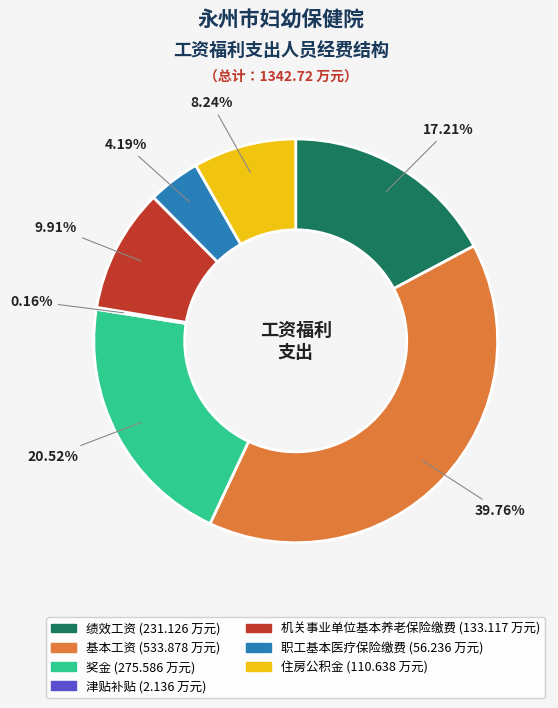

Is it true that 住房公积金 is 8% of the pie?

True